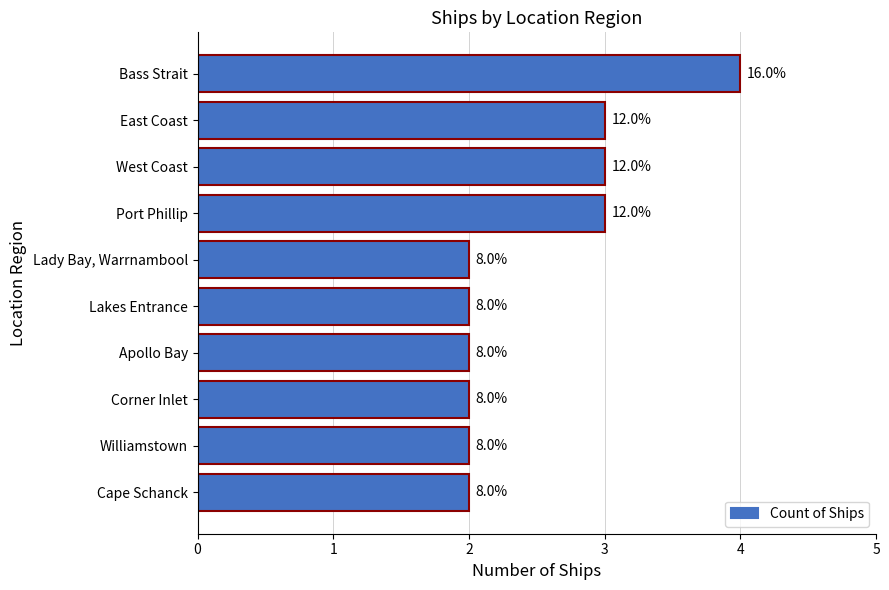

How many bars are there in total?

10